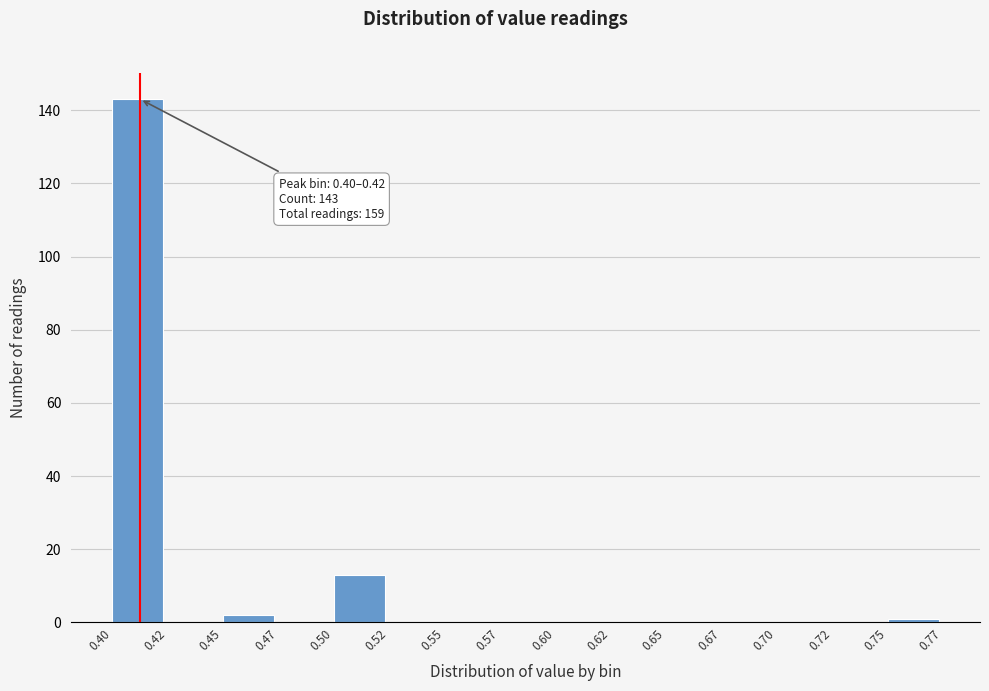

Reading left to right, what are all the values shown in this chart?

0.40=143	0.42=0	0.45=2	0.47=0	0.50=13	0.52=0	0.55=0	0.57=0	0.60=0	0.62=0	0.65=0	0.67=0	0.70=0	0.72=0	0.75=1